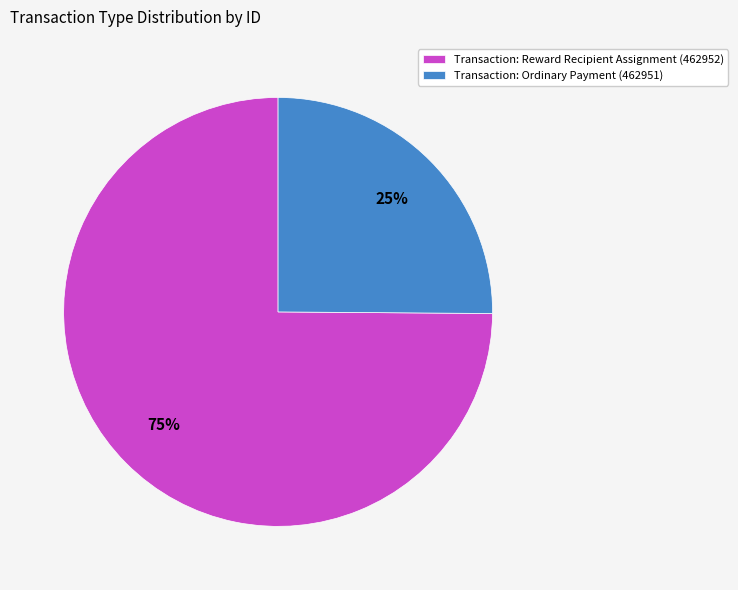

Is the sum of Transaction: Ordinary Payment (462951) and Transaction: Reward Recipient Assignment (462952) greater than half?

Yes